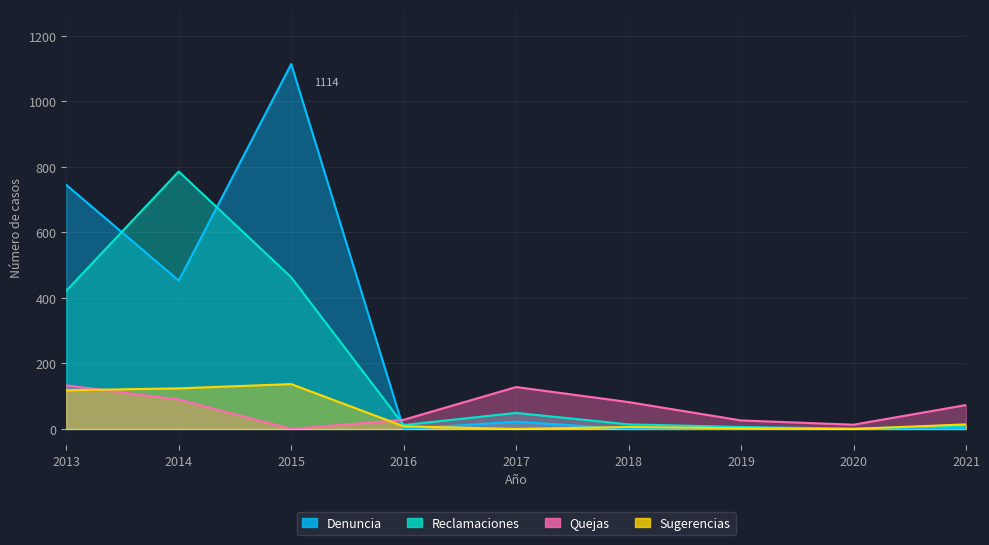

The value of Denuncia at 2016 is 566. True or false?

False